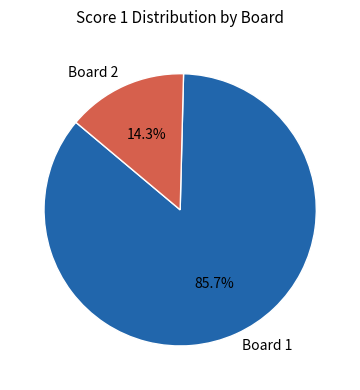

What percentage is the Board 2 slice, to the nearest percent?

14%